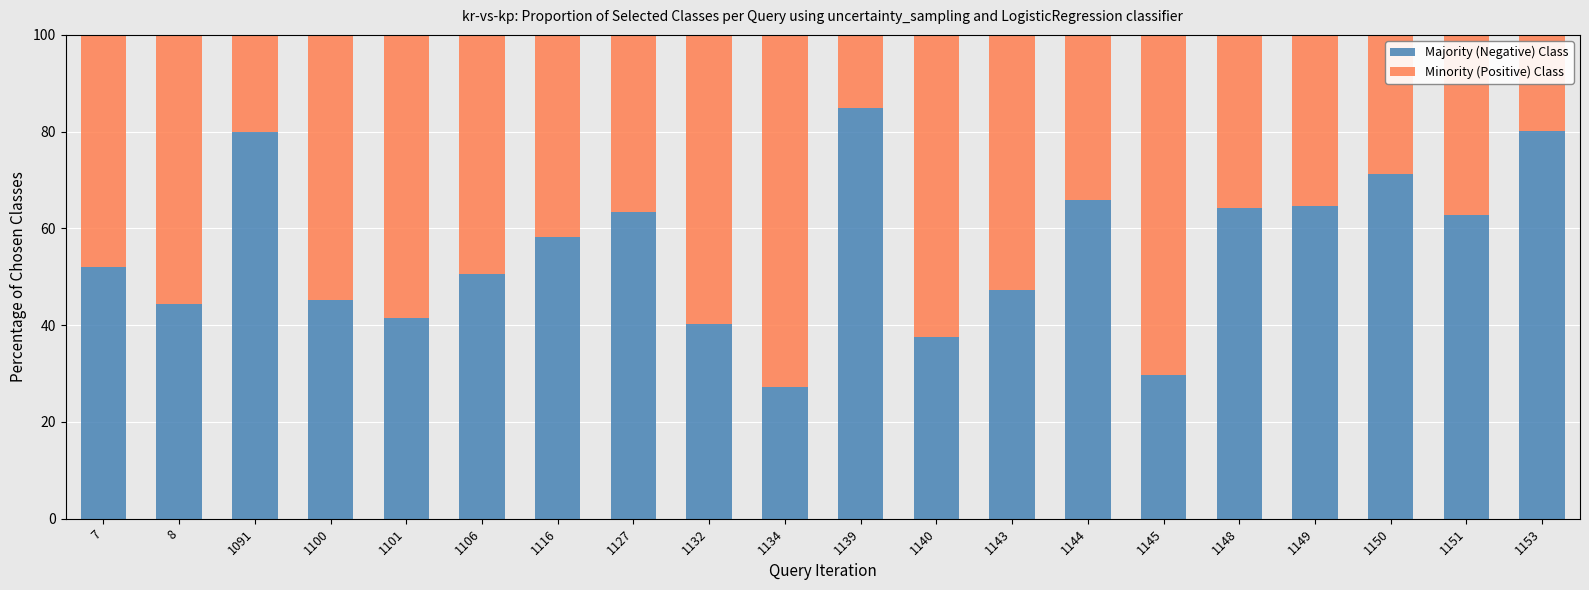

What is the total value across all series at 1100?

100.0